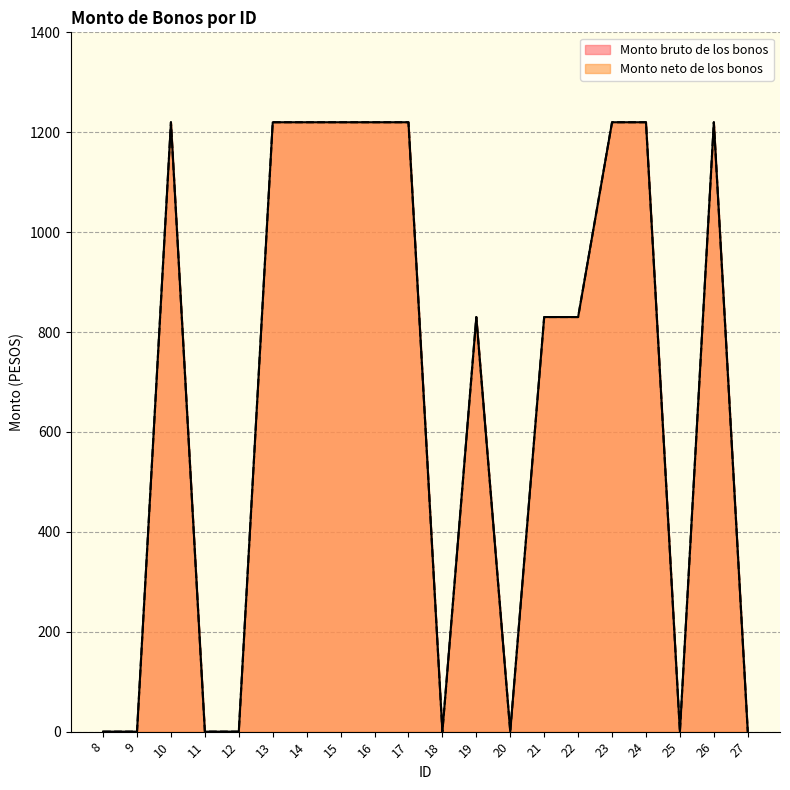

Is the value of Monto bruto de los bonos at 24 greater than the value of Monto neto de los bonos at 14?

No